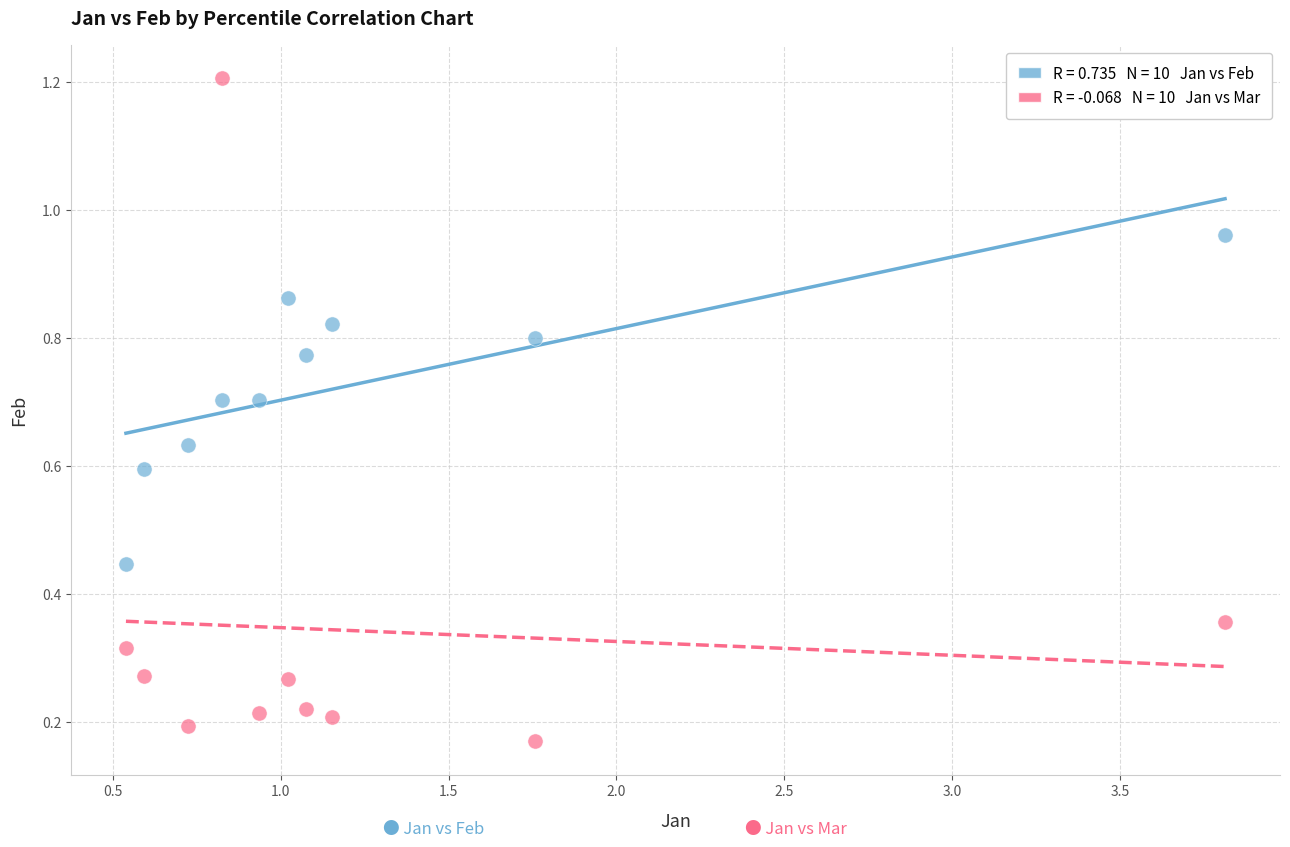

Across all data points, what is the range of X values (max minus min)?

3.3